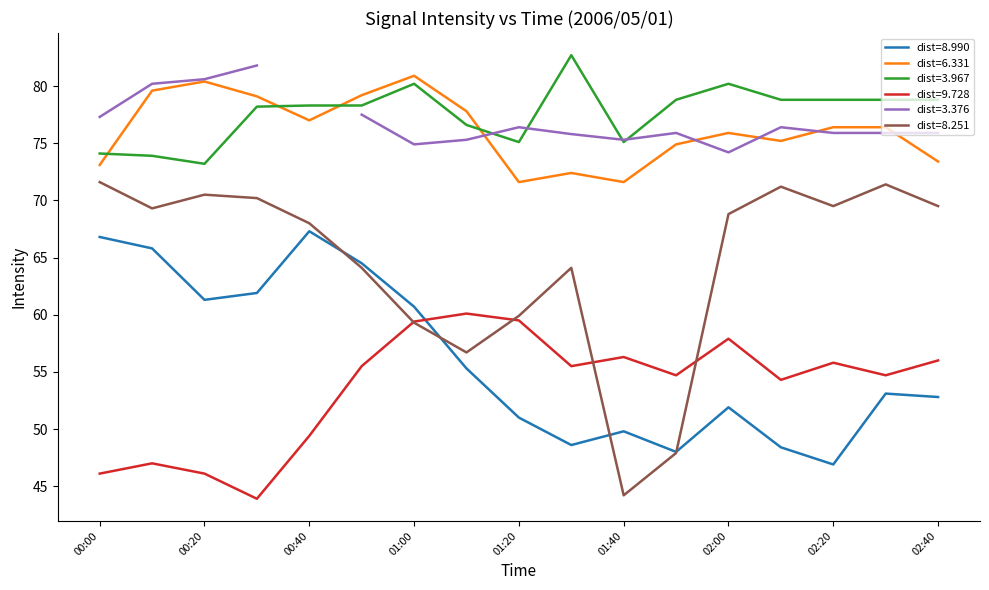

In range_9.728, how many points are lower than both neighbors (excluding endpoints)?

5